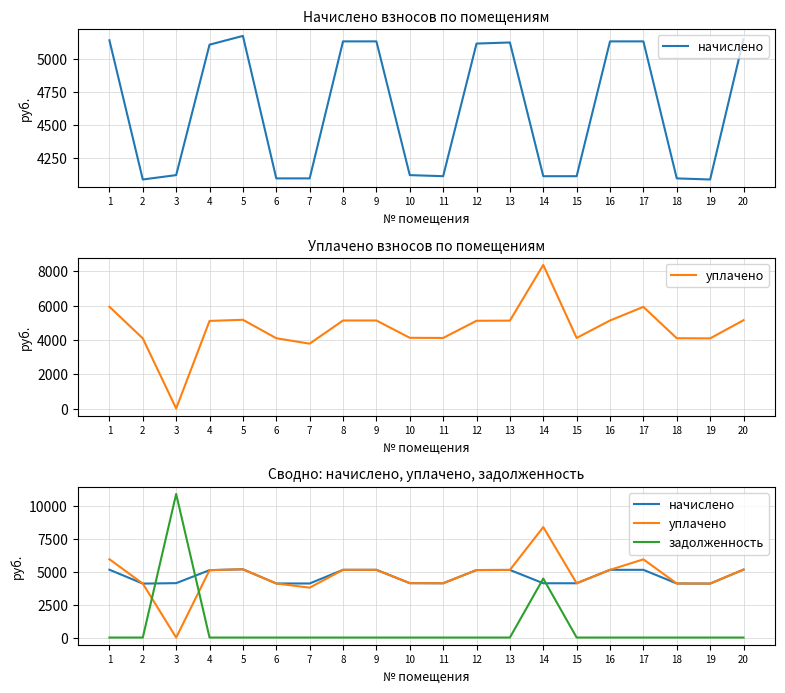

At how many categories does at least one series exceed 8686?

1